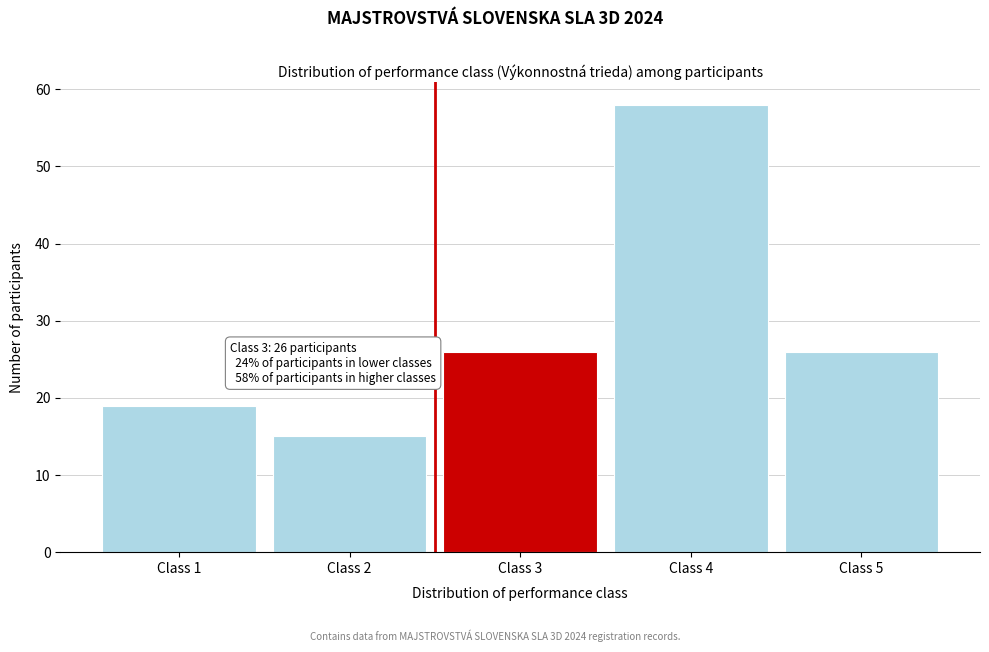

Reading left to right, extract all data points from this chart.

Class 1=19	Class 2=15	Class 3=26	Class 4=58	Class 5=26